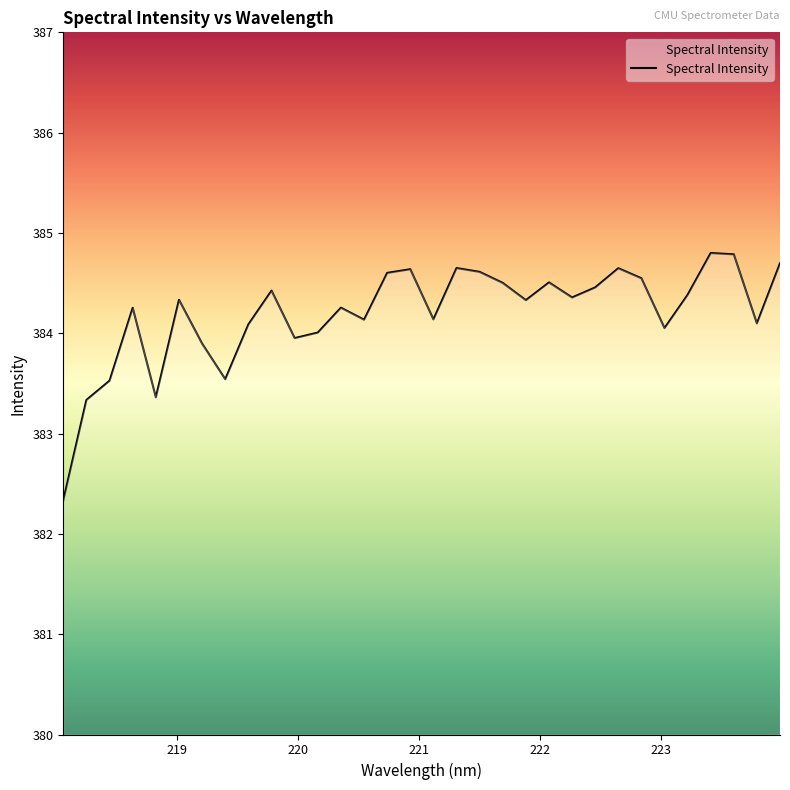

How many lines are shown in the chart?

1